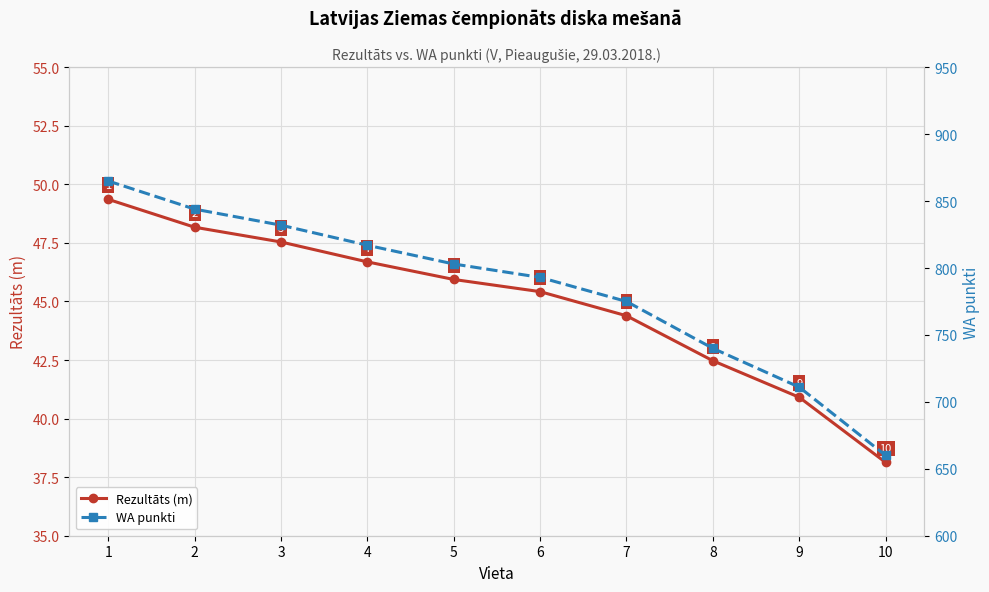

What value does the WA punkti series have at 8?

740.0